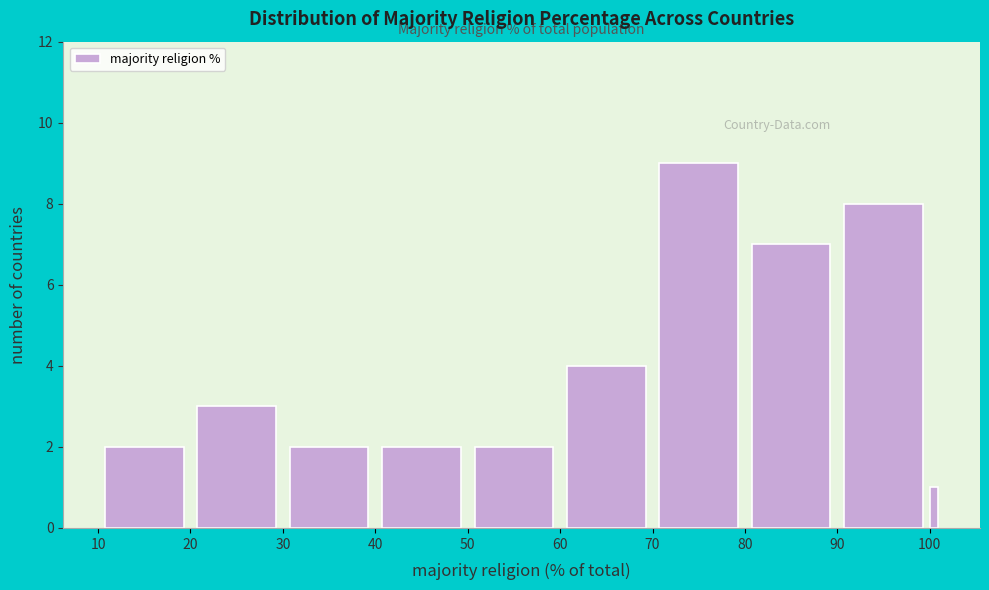

Read against the x-axis, roughly where is the centre of the tallest bar?

75